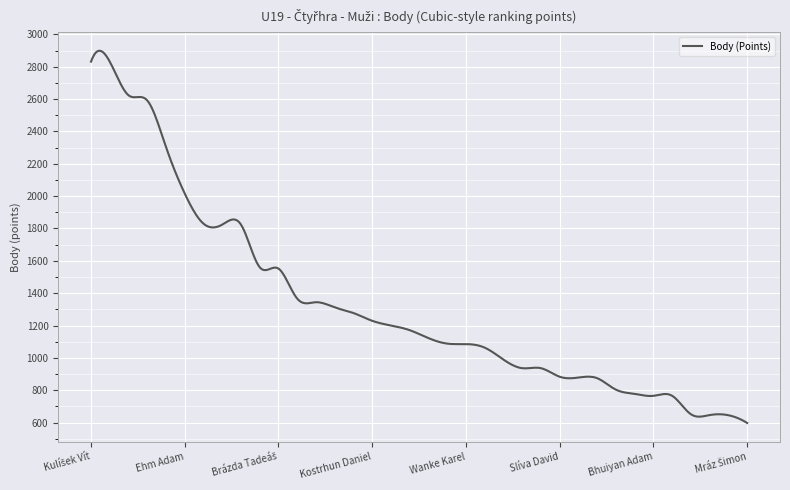

What is the smallest value displayed?

597.0